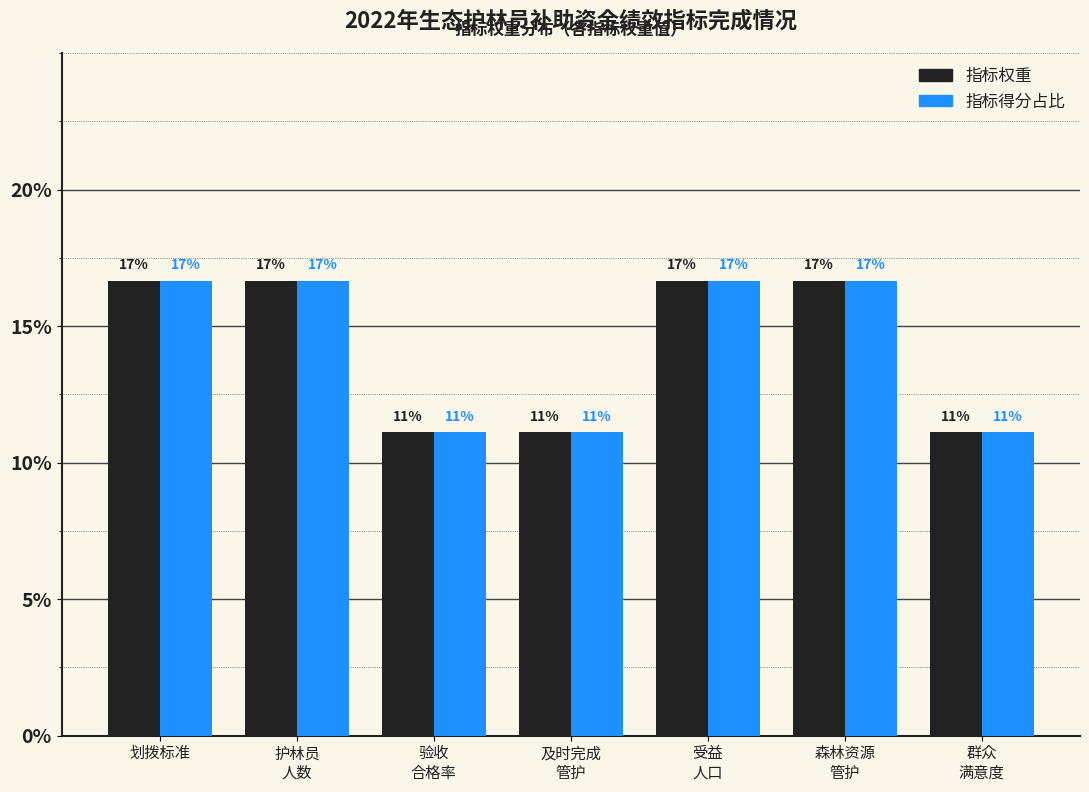

What are all the series names shown in the legend?

指标权重, 指标得分占比